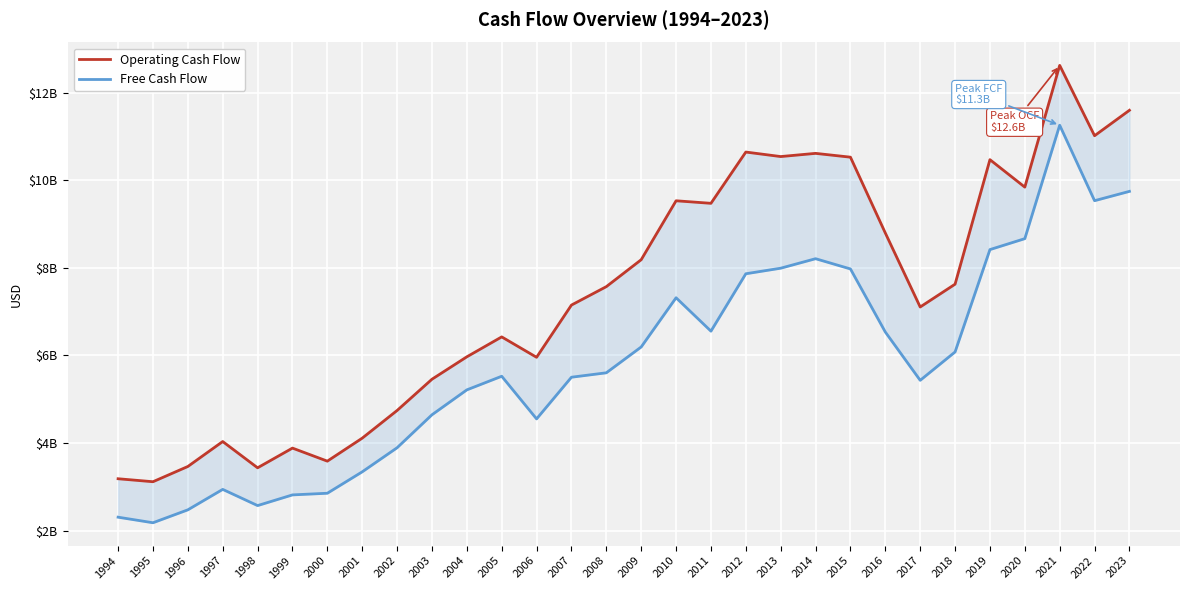

Which has a higher value, 2004 or 2014?

2014